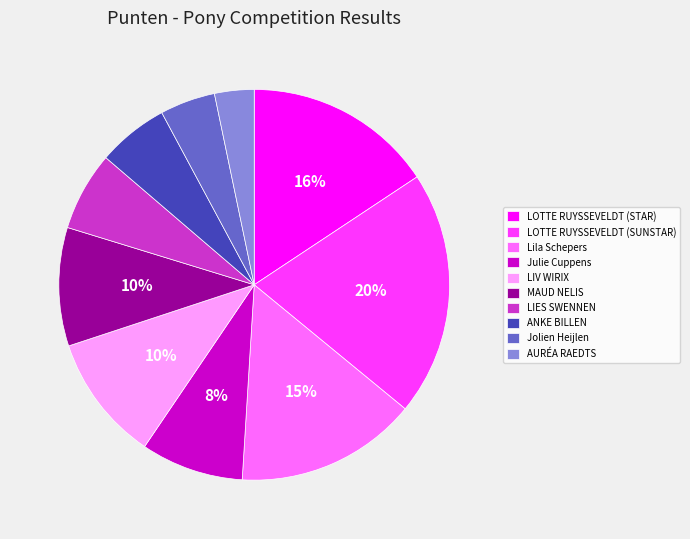

Do LIV WIRIX and Lila Schepers together represent more than half of the pie?

No